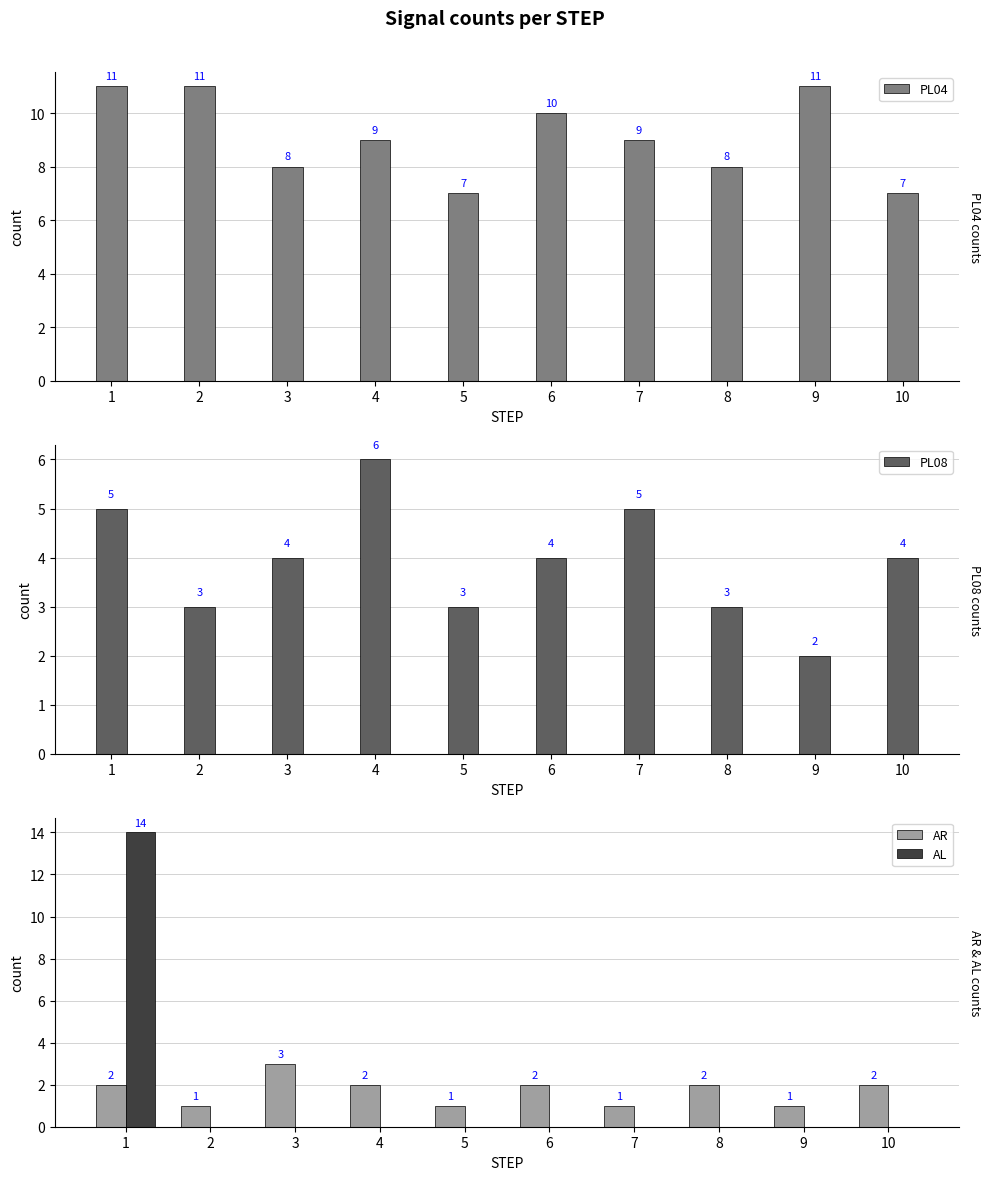

Rank the series at 9 from lowest to highest value.

AL, AR, PL08, PL04